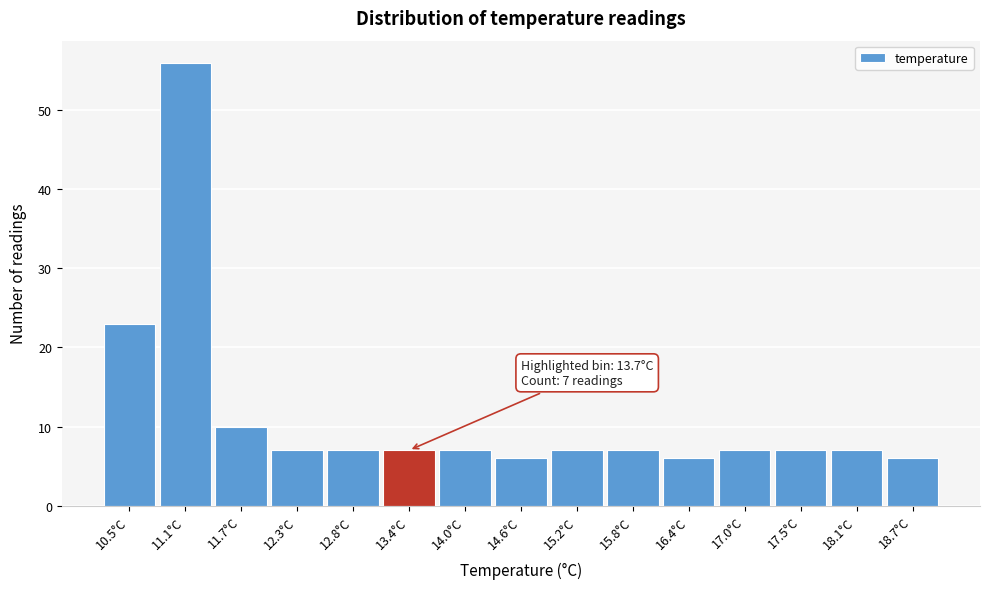

Reading left to right, extract all data points from this chart.

23	56	10	7	7	7	7	6	7	7	6	7	7	7	6